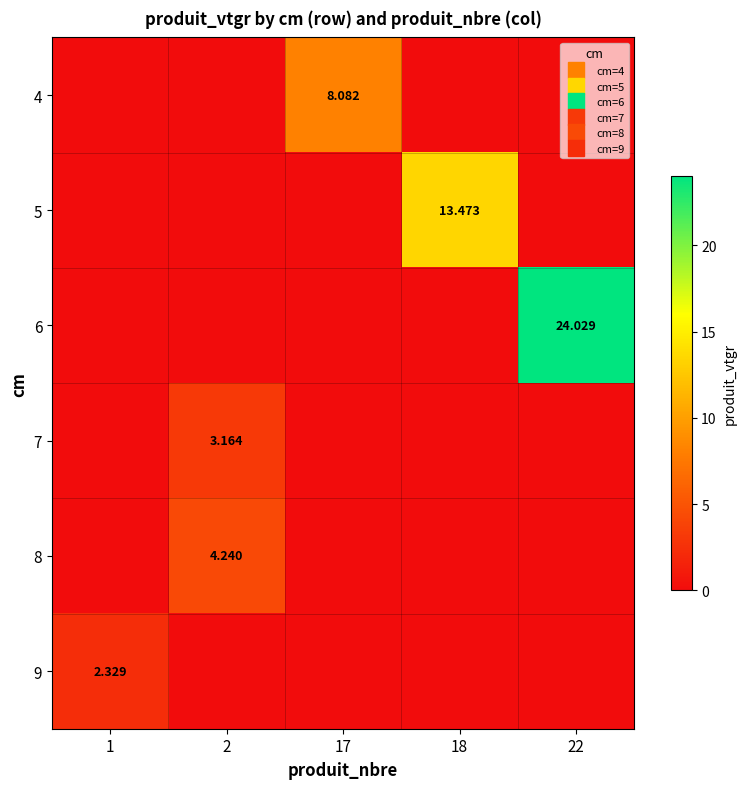

The 5 series shows -4.8 at 1. True or false?

False